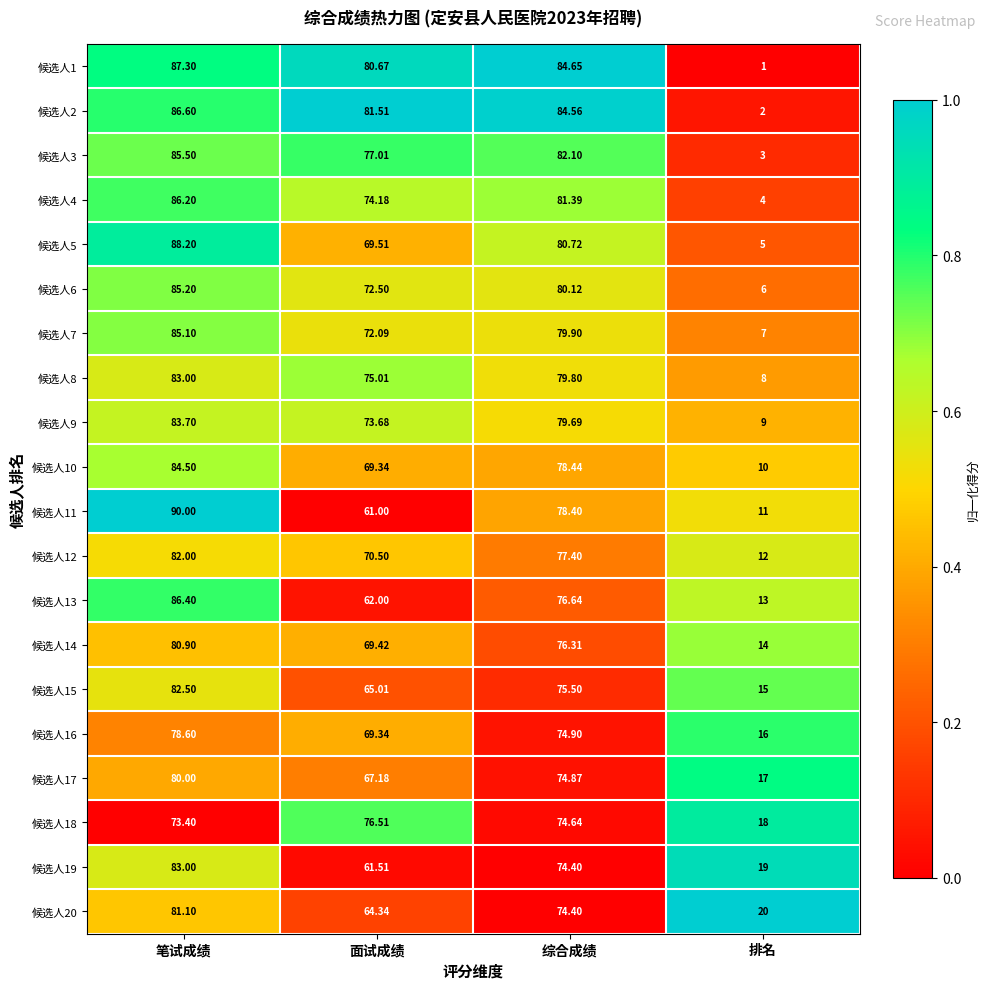

Which series changed the most between 笔试成绩 and 面试成绩?

候选人11